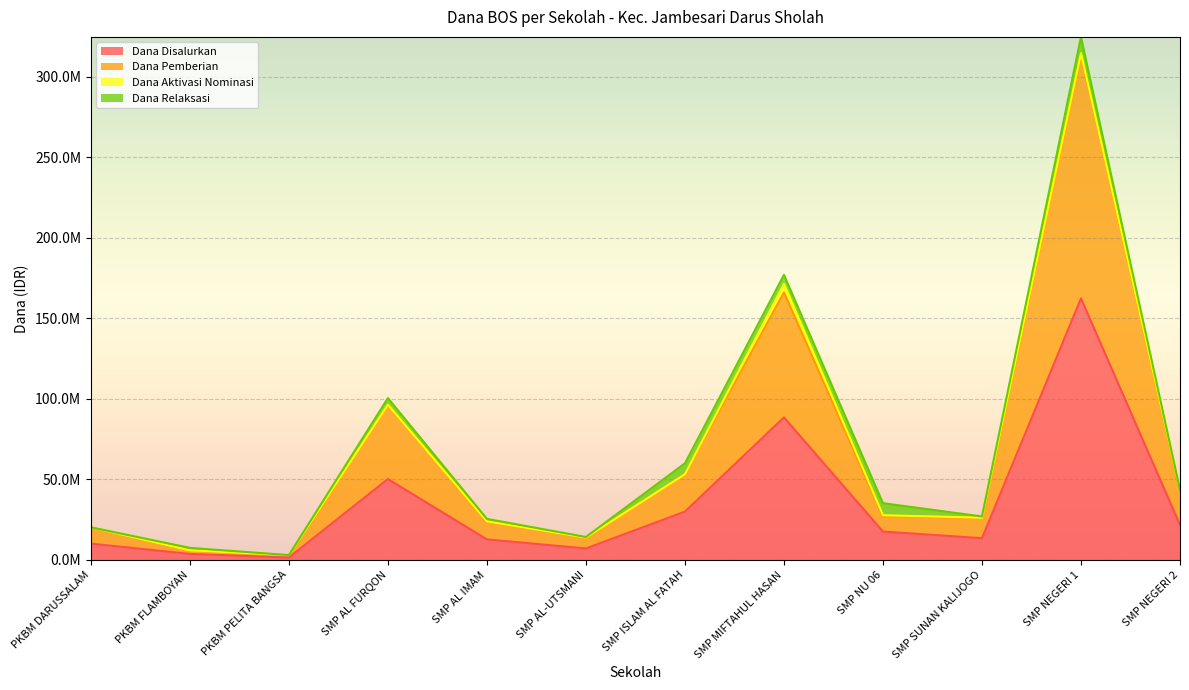

True or false: Dana Pemberian and Dana Disalurkan cross at least once.

False